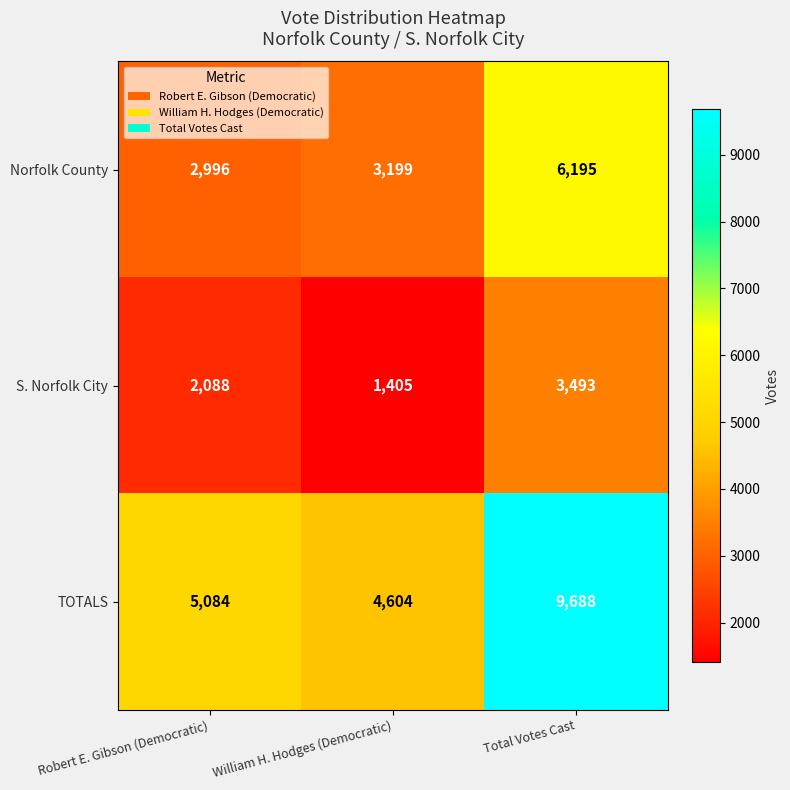

Is it true that S. Norfolk City equals 4796 at Total Votes Cast?

False